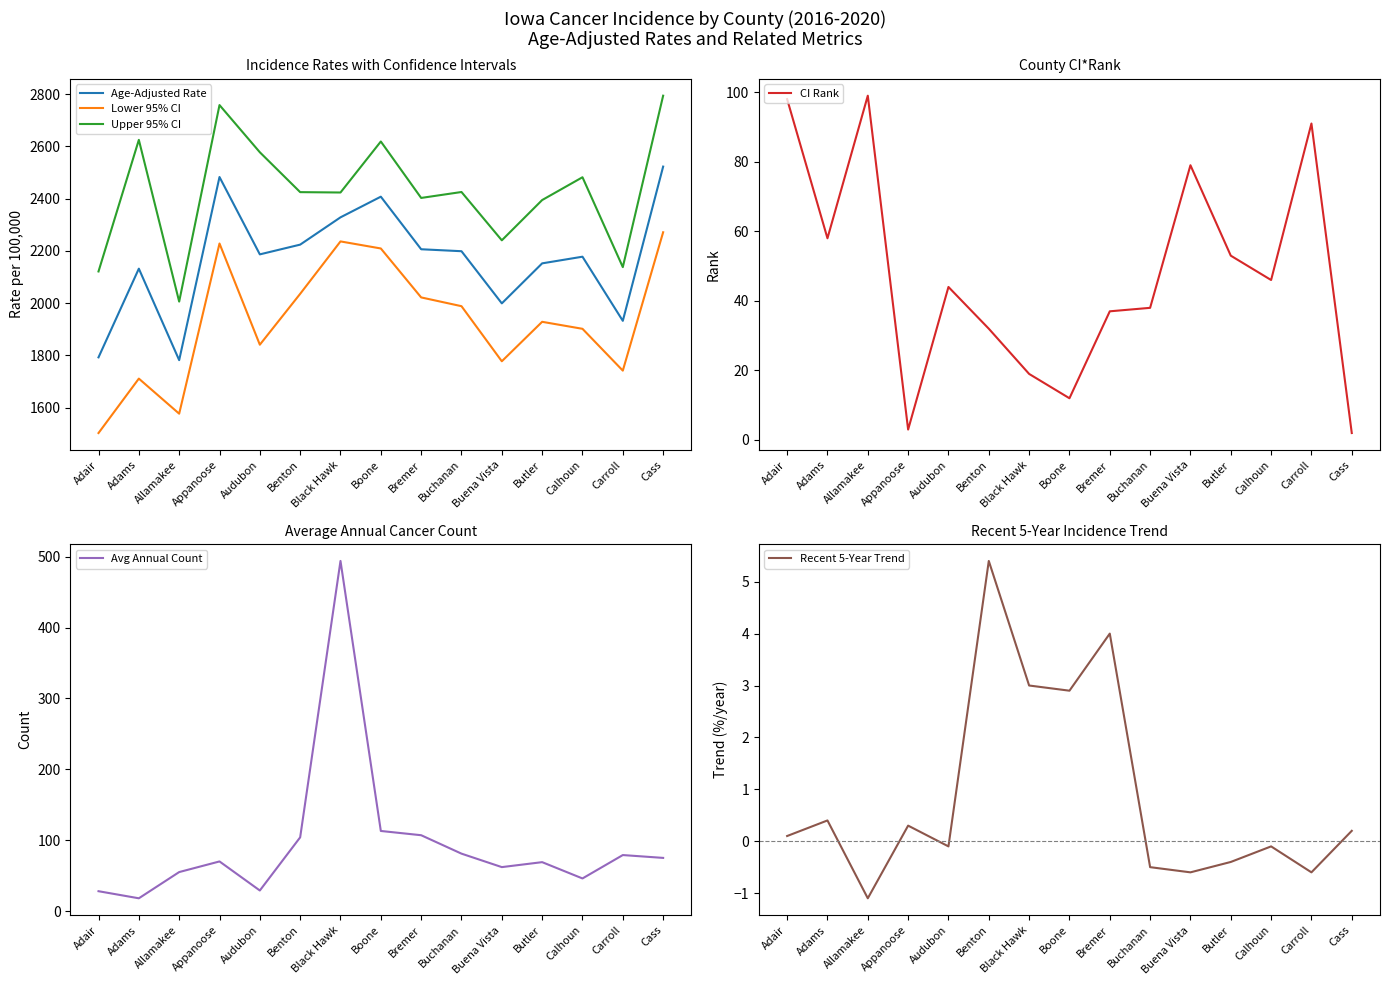

List the labels in order of Upper 95% CI value, smallest first.

Allamakee, Adair, Carroll, Buena Vista, Butler, Bremer, Black Hawk, Benton, Buchanan, Calhoun, Audubon, Boone, Adams, Appanoose, Cass